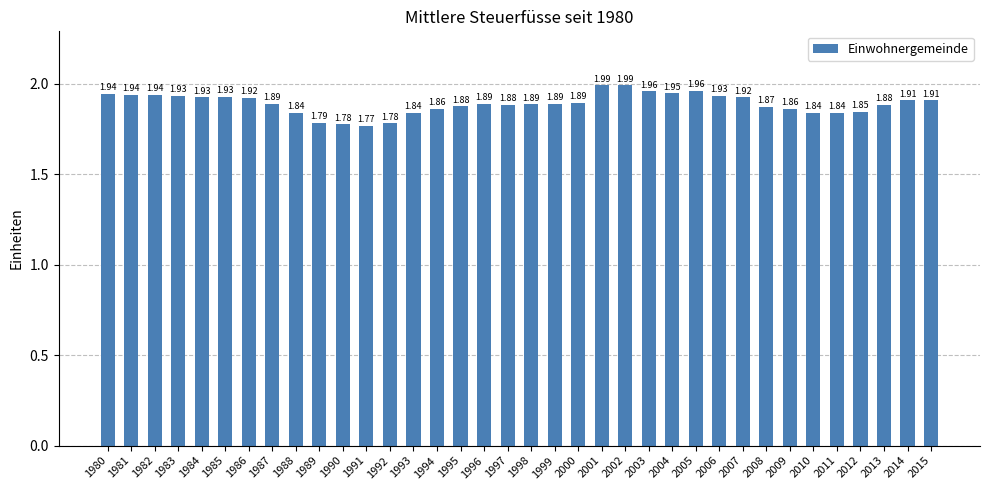

Which has a higher value, 2014 or 2001?

2001